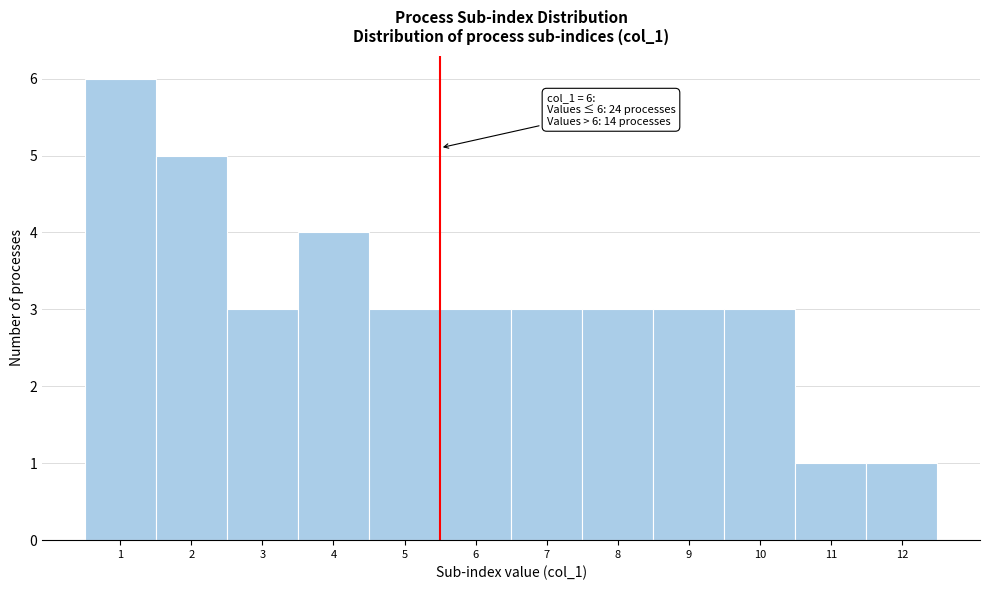

Reading left to right, transcribe all the data shown in this chart.

6	5	3	4	3	3	3	3	3	3	1	1